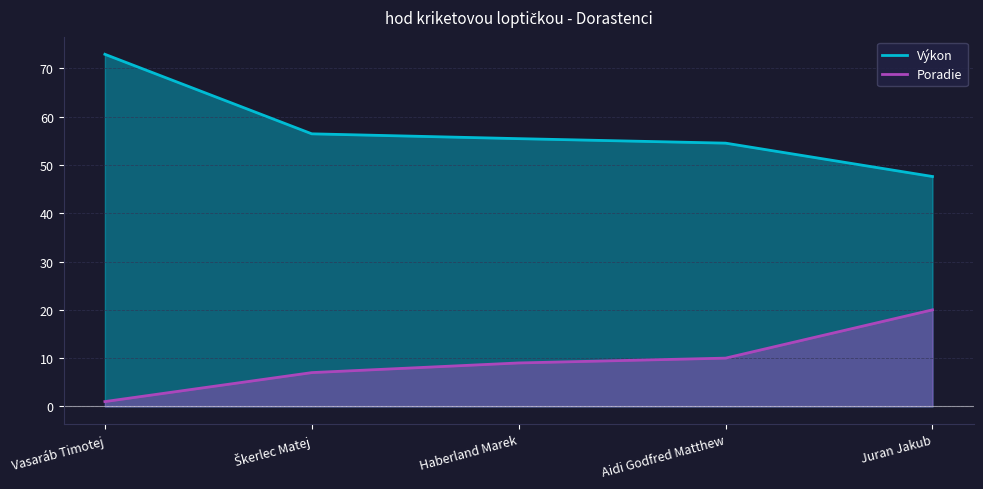

Rank the series by their maximum value, from highest to lowest.

Výkon, Poradie